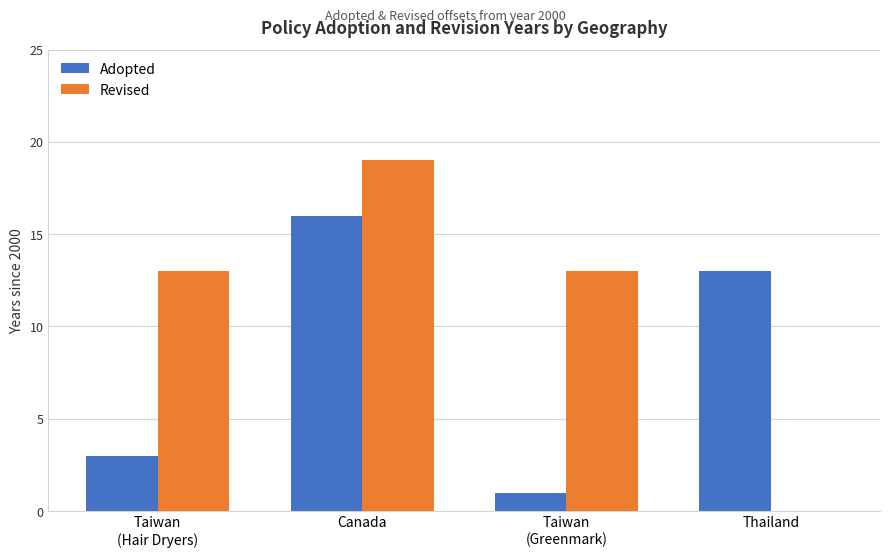

What is the approximate value of Revised at Taiwan
(Greenmark), to the nearest 10?

10